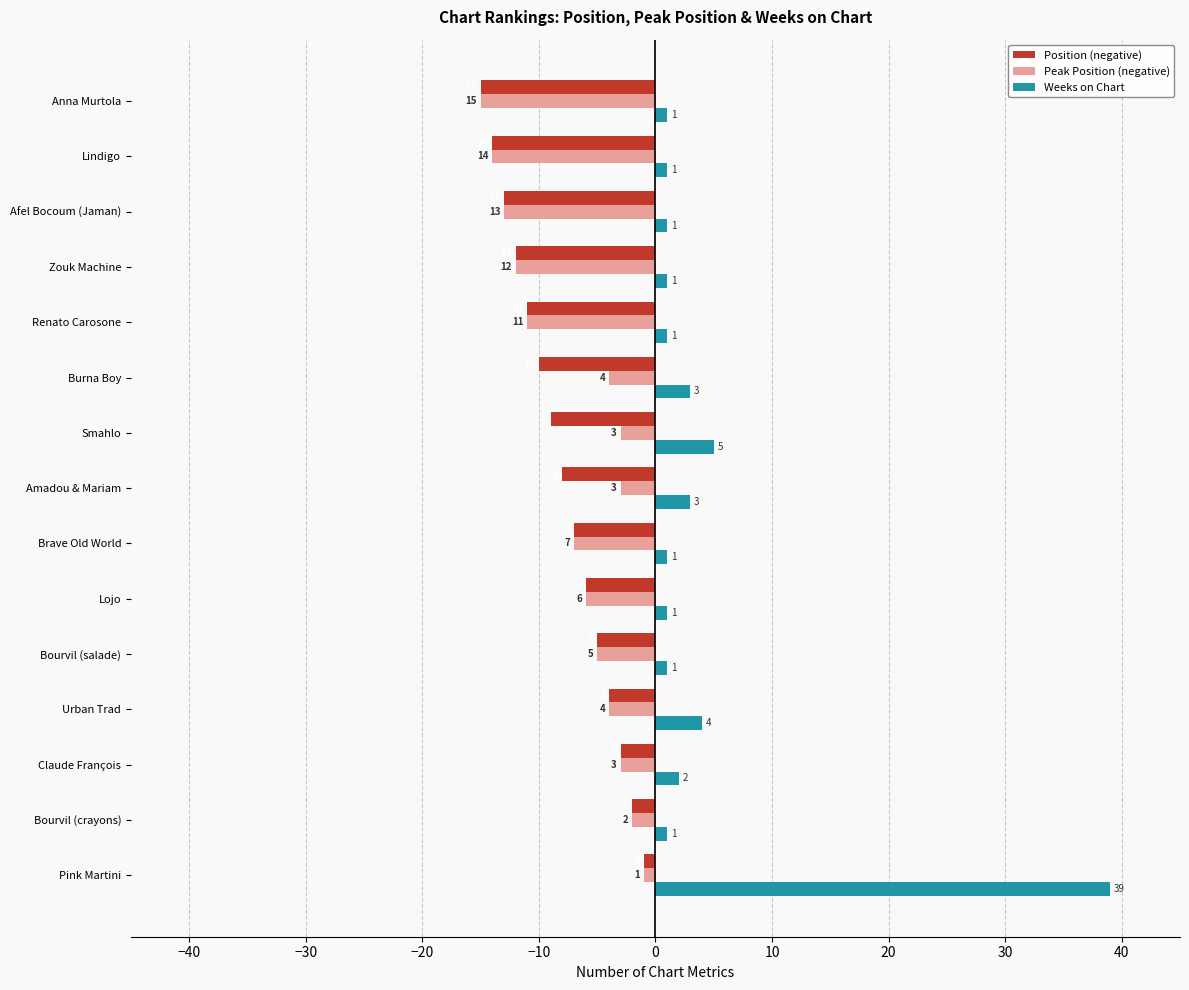

At which category is the sum across all series the highest?

Pink Martini